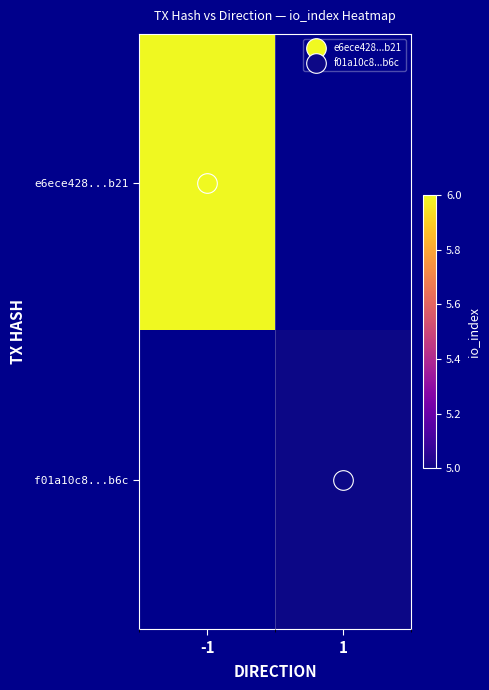

List the series in order of their peak value, highest first.

e6ece428...b21, f01a10c8...b6c